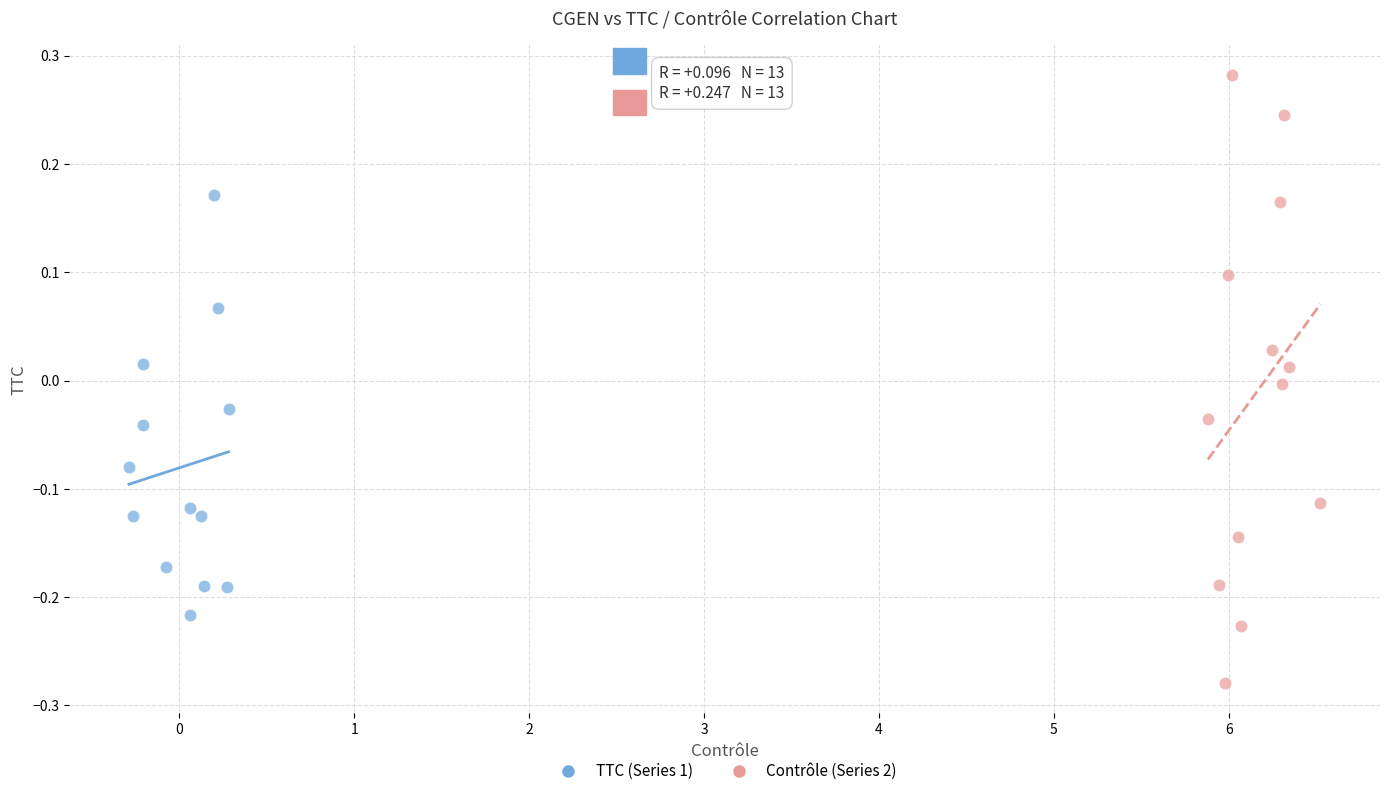

Which series reaches the minimum Y coordinate?

Contrôle (Series 2)